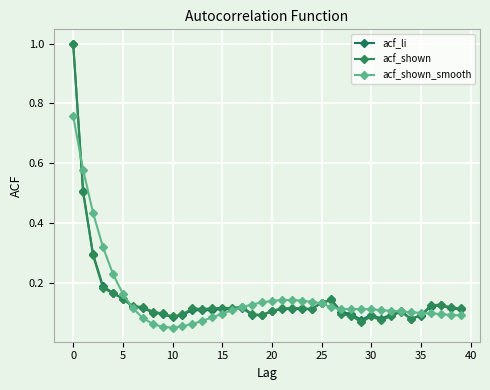

How many categories are shown in the chart?

40